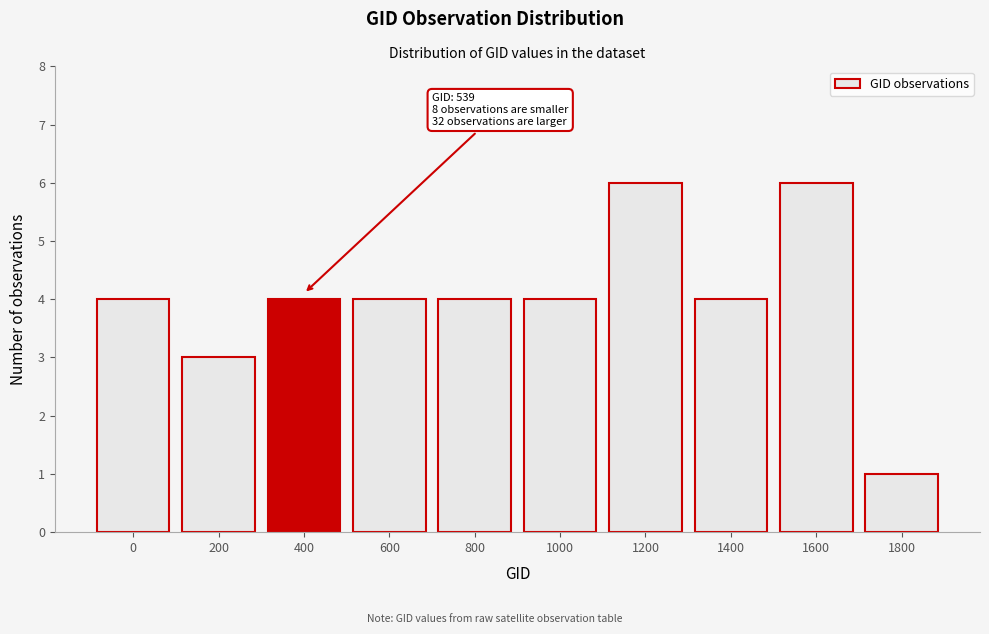

Reading left to right, transcribe all the data shown in this chart.

4	3	4	4	4	4	6	4	6	1